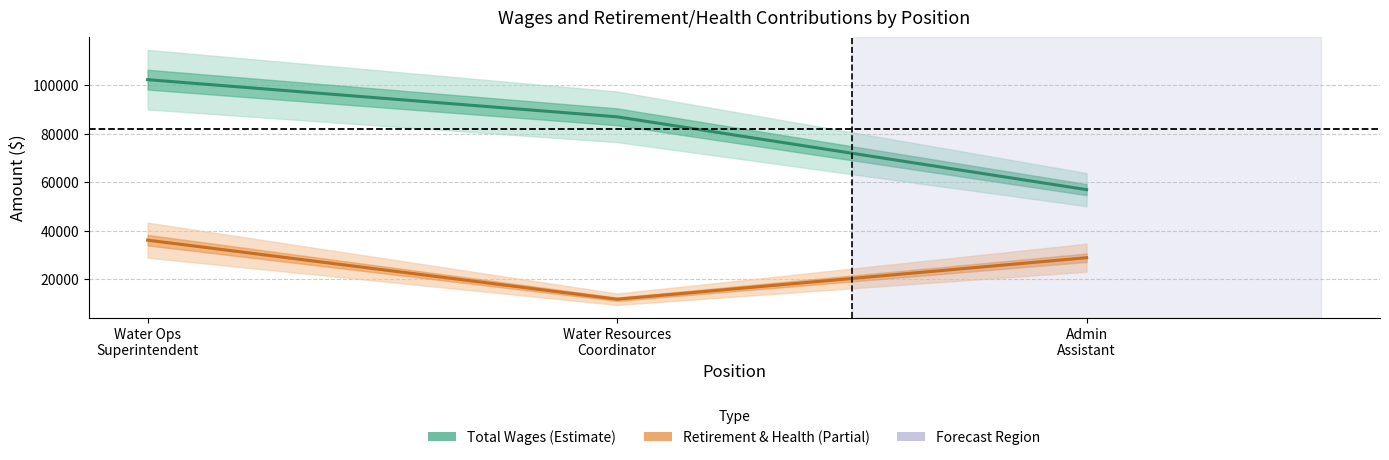

What is the label of the 1st point from the left?

Water Ops
Superintendent